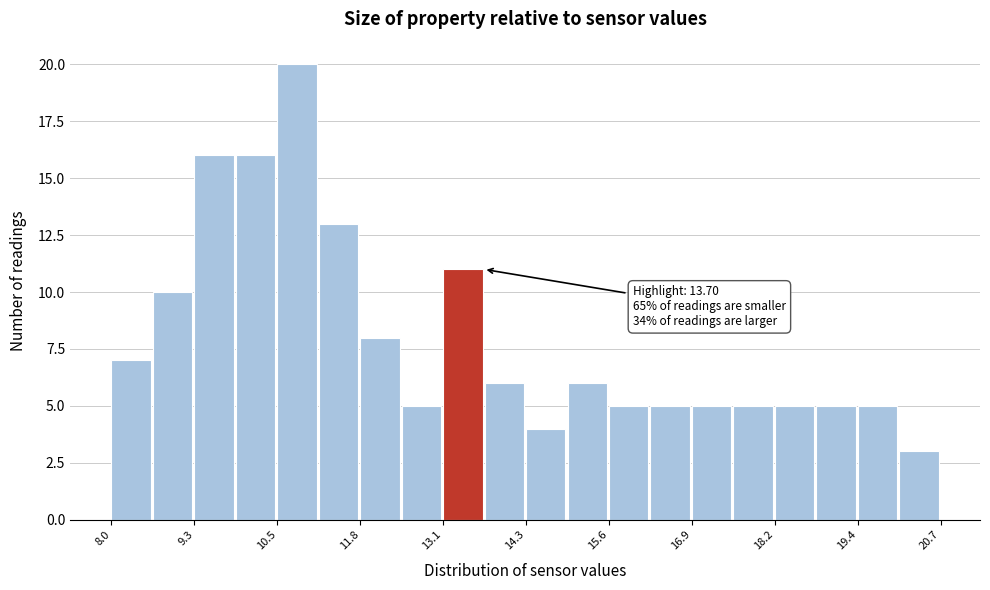

Around what value on the x-axis is the tallest bar? Give the approximate position of its centre, as read against the axis.

10.8